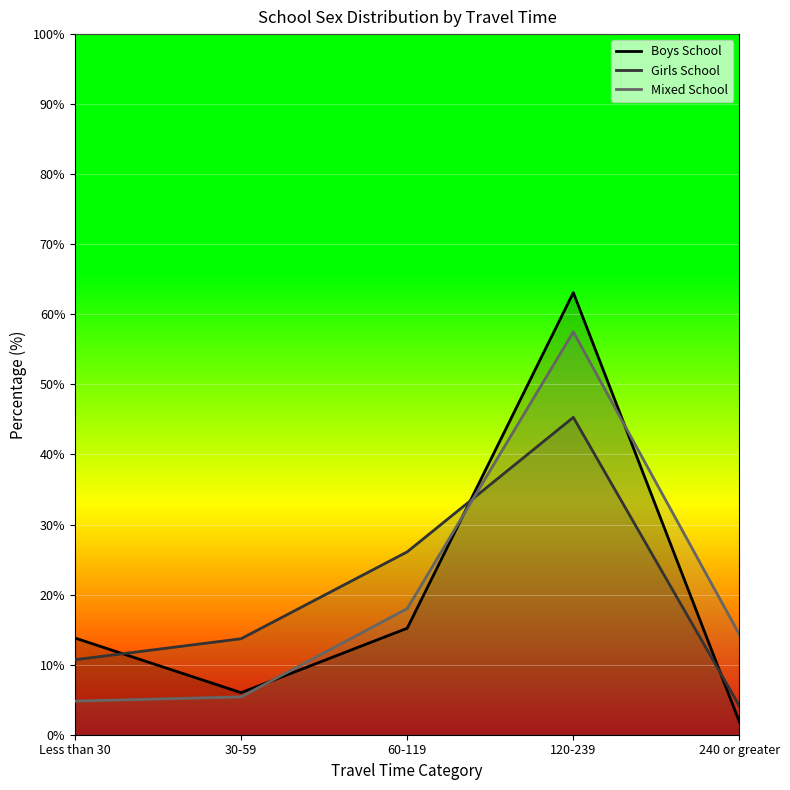

Which series has the largest range (max minus min)?

Boys School